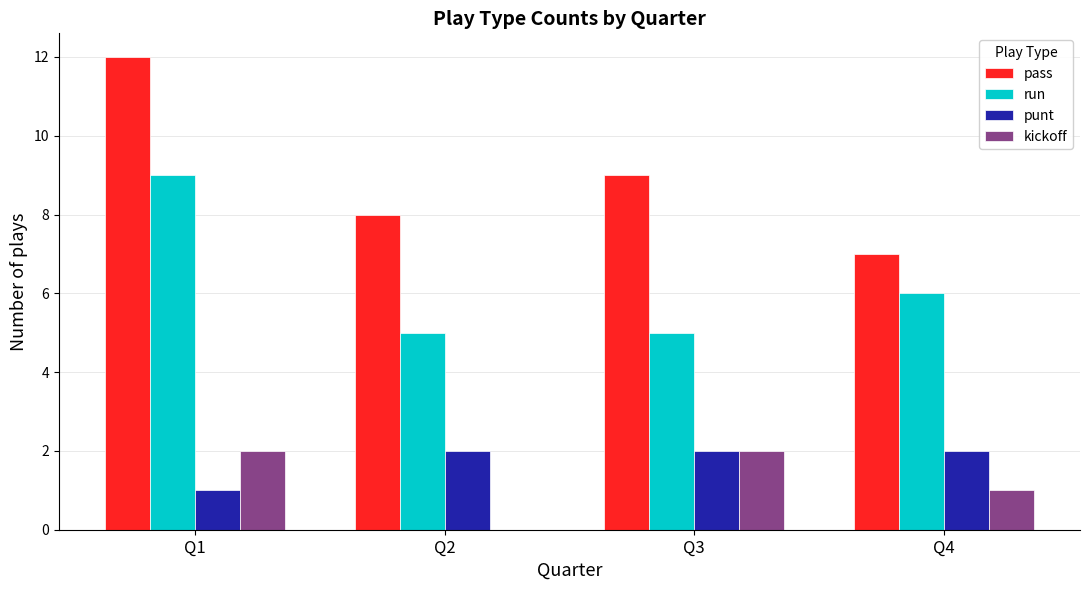

Does the chart contain stacked bars?

No